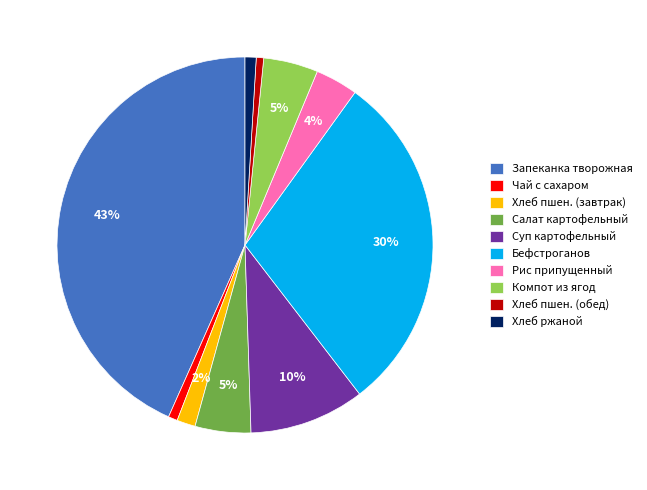

Which has a higher value, Хлеб пшен. (обед) or Салат картофельный?

Салат картофельный